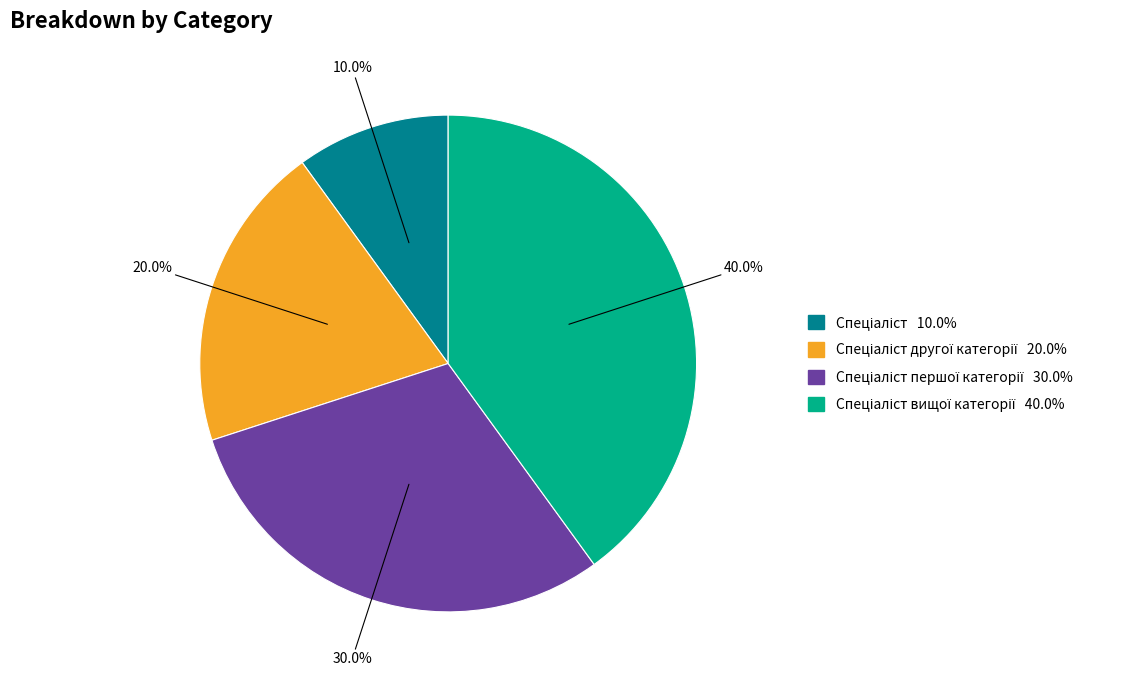

Does any single category account for the majority?

No